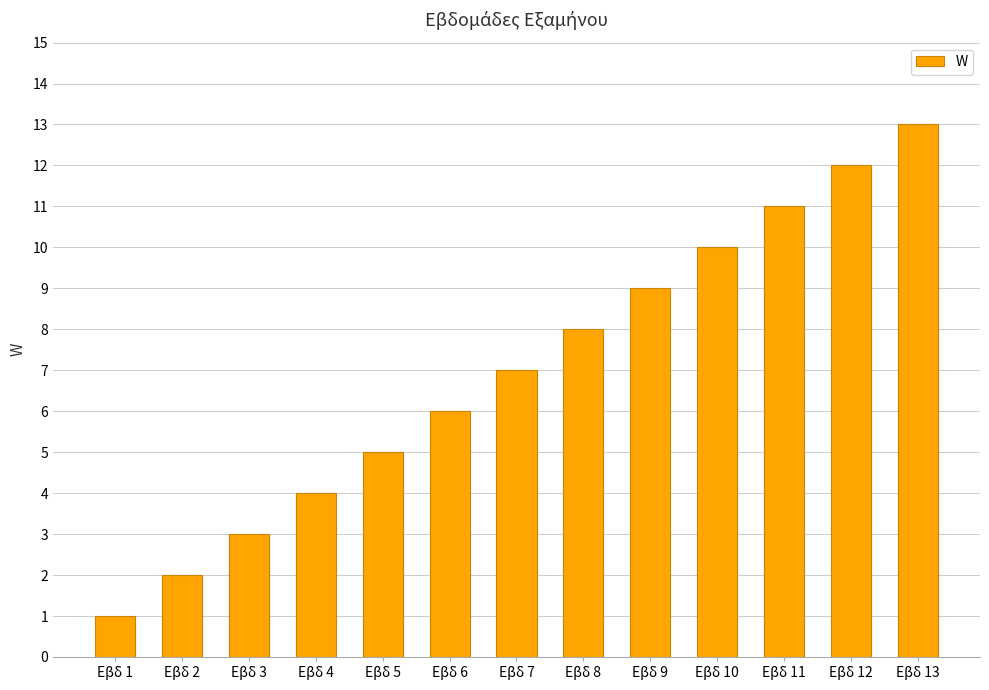

The chart shows a value of 17 at Εβδ 12. True or false?

False